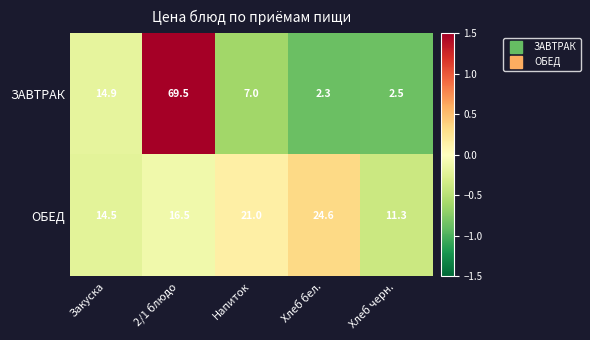

How many categories are shown in the chart?

5